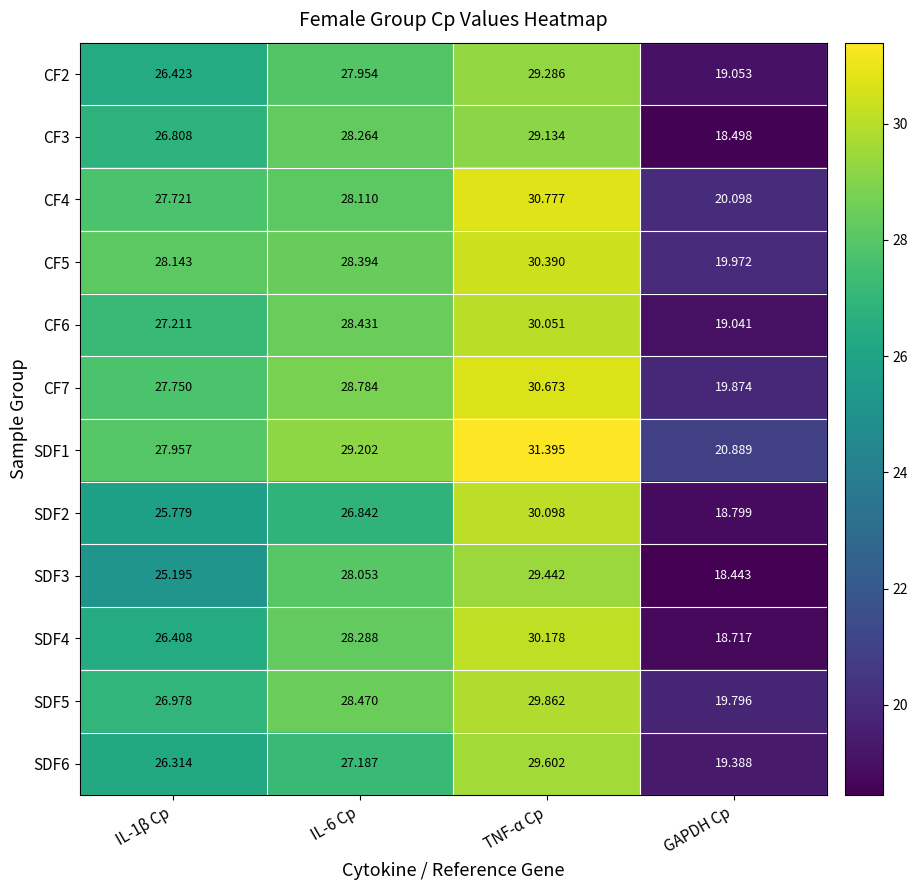

Which label corresponds to the largest value in the chart?

TNF-α Cp